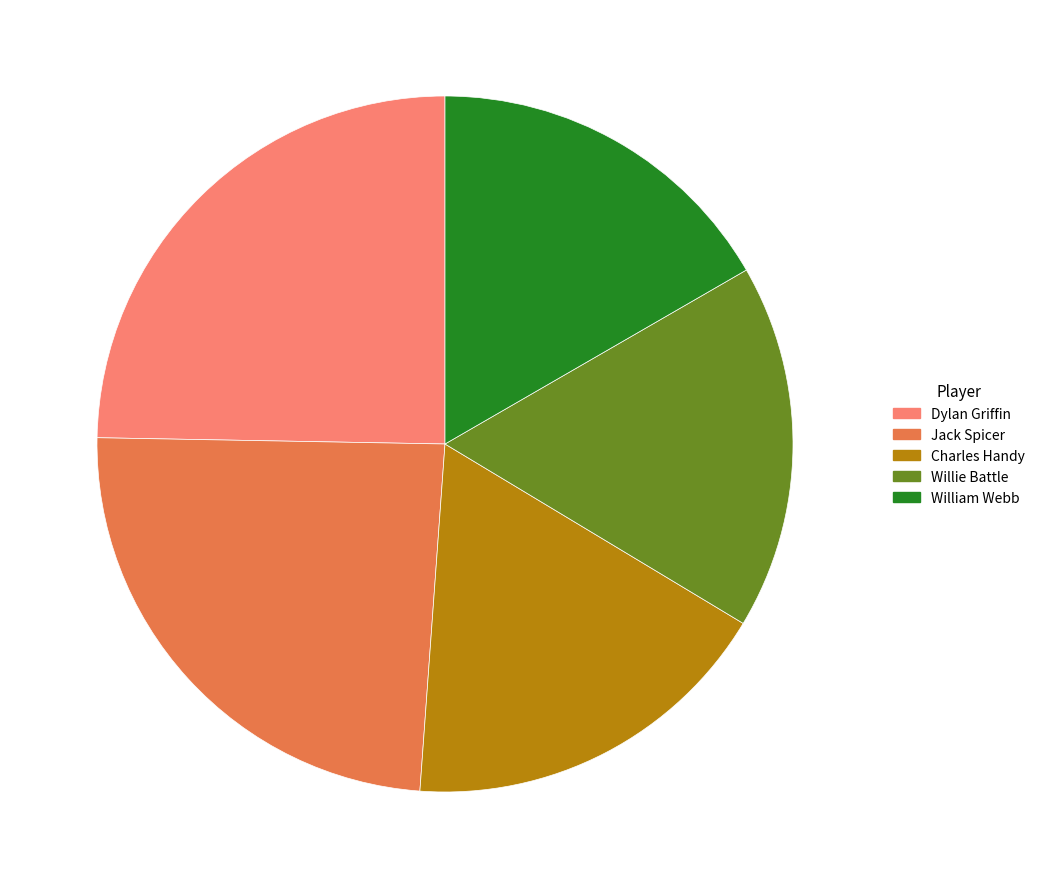

What is the ratio of the value at Willie Battle to the value at Charles Handy?

1.0